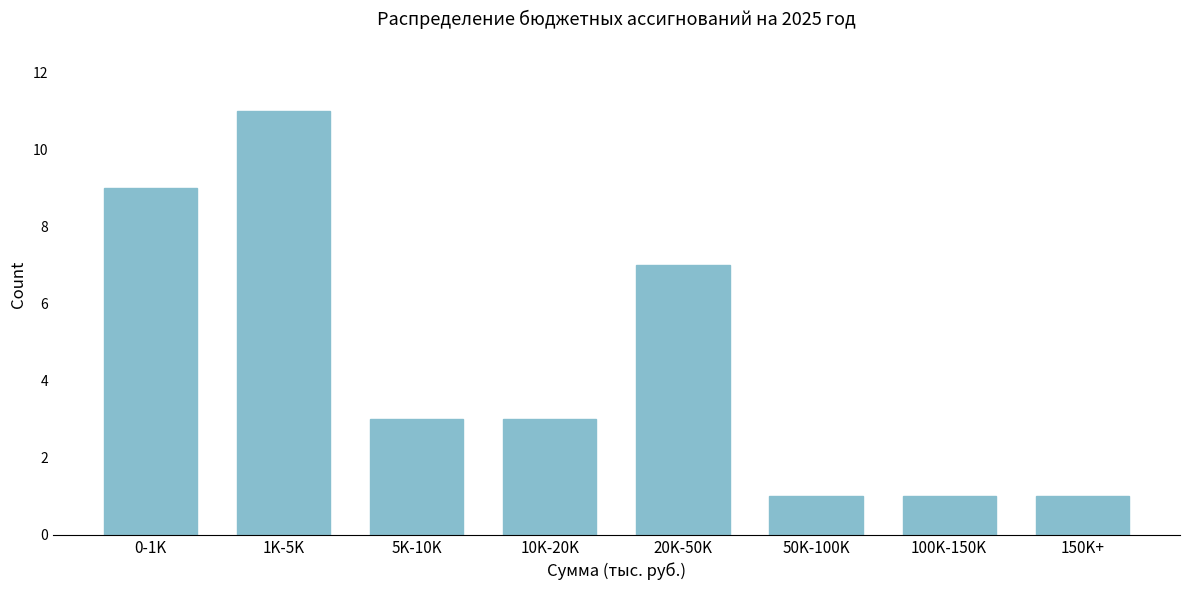

Reading right to left, list all the values displayed in this chart.

150K+=1	100K-150K=1	50K-100K=1	20K-50K=7	10K-20K=3	5K-10K=3	1K-5K=11	0-1K=9